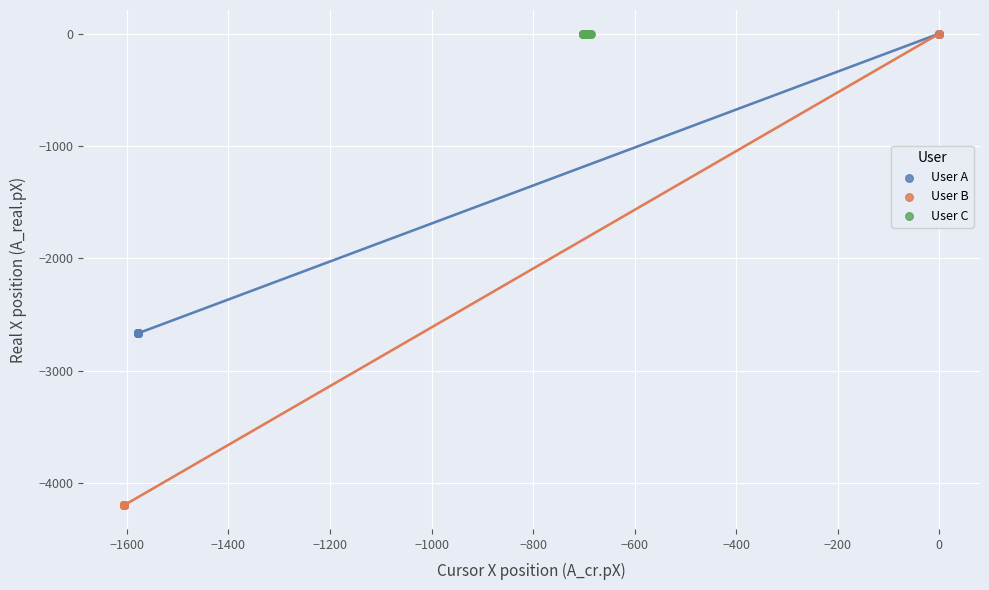

What are all the series names shown in the legend?

User A, User B, User C